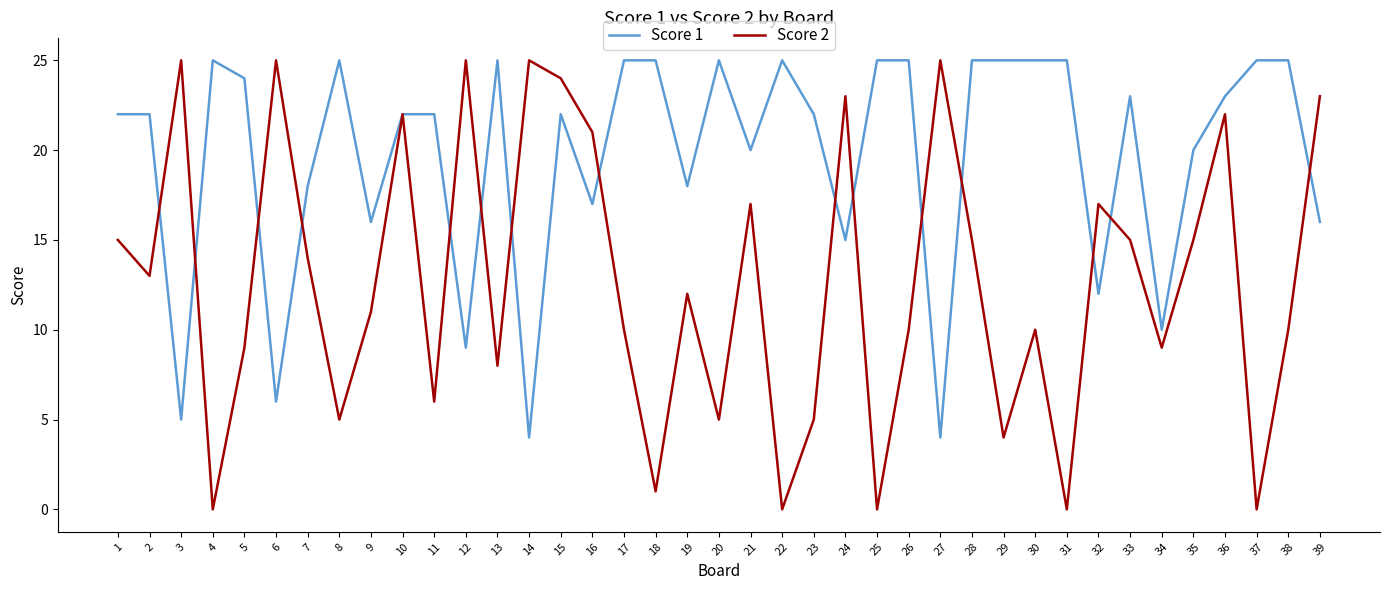

At which category is the sum across all series the highest?

15